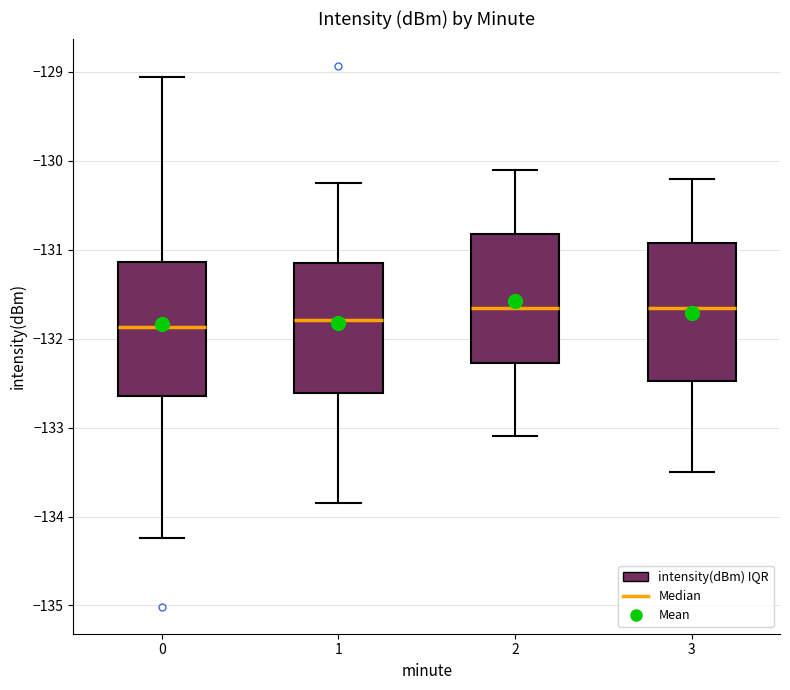

Reading left to right, read every box against the y-axis: the position of its median line, the range the box covers, and the ends of its whiskers. The values are not printed on the chart, so give them approximately, as read against the axis.

0: median -131.9, box -132.6 to -131.1, whiskers -134.2 to -129.1
1: median -131.8, box -132.6 to -131.1, whiskers -133.8 to -130.2
2: median -131.6, box -132.3 to -130.8, whiskers -133.1 to -130.1
3: median -131.6, box -132.5 to -130.9, whiskers -133.5 to -130.2